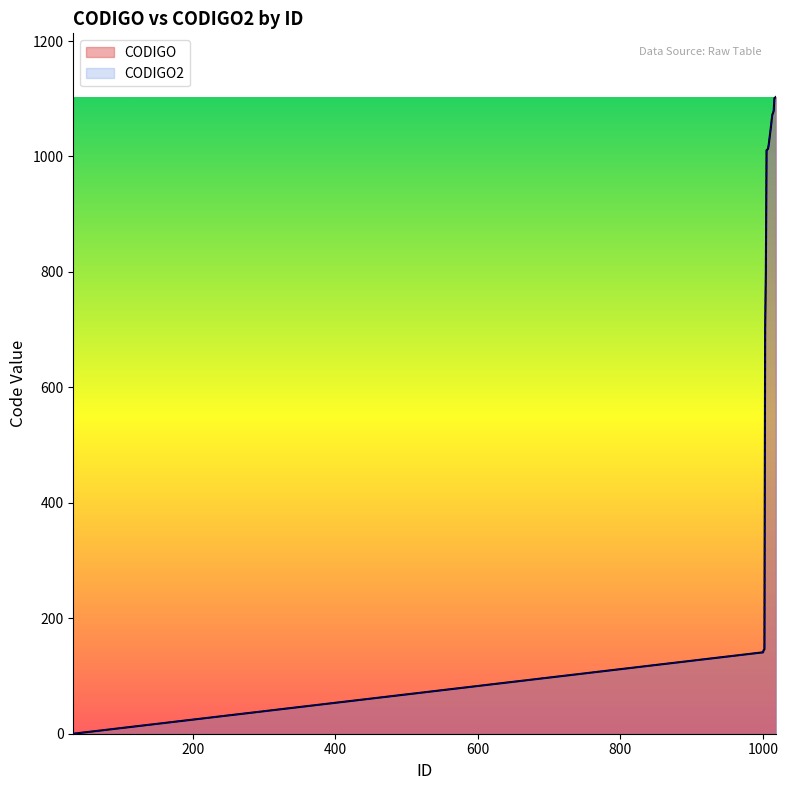

Between 1007 and 1013, which is larger?

1013